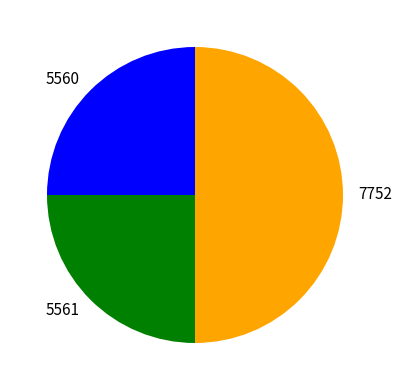

What is the largest slice in the pie chart?

7752